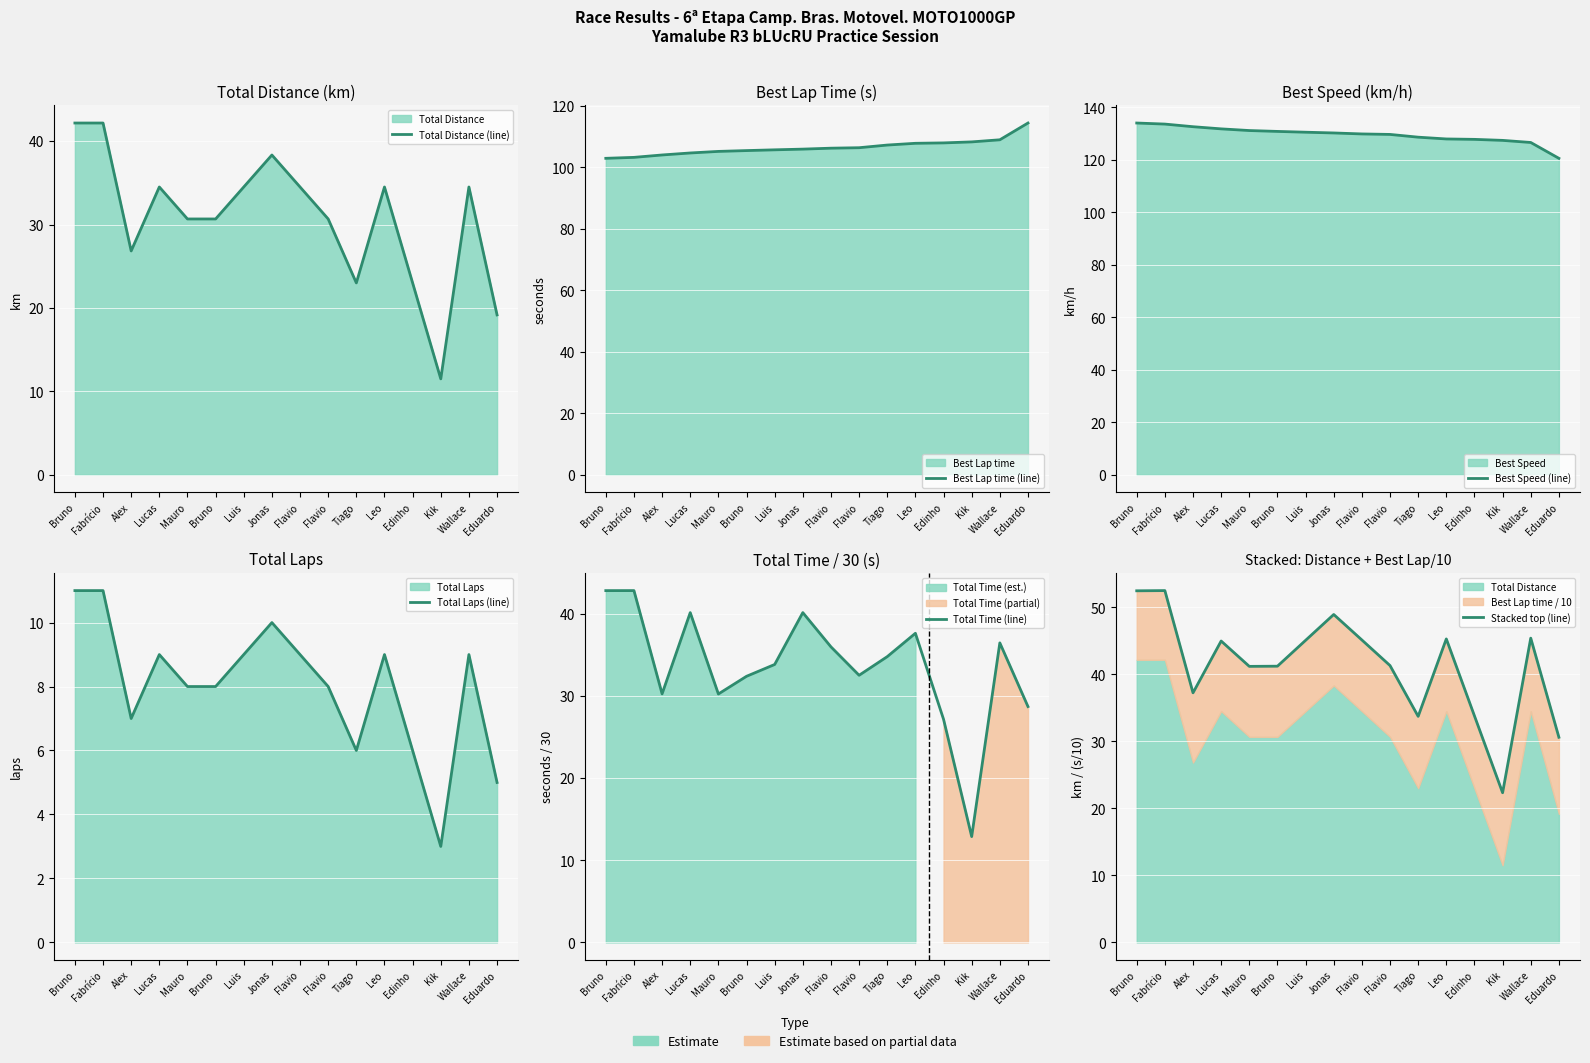

Reading left to right, list all the values displayed in this chart.

Total Distance (line): Bruno=42.2	Fabrício=42.2	Alex=26.8	Lucas=34.5	Mauro=30.7	Bruno=30.7	Luis=34.5	Jonas=38.4	Flavio=34.5	Flavio=30.7	Tiago=23.0	Leo=34.5	Edinho=23.0	Kik=11.5	Wallace=34.5	Eduardo=19.2
Best Lap time (line): Bruno=103.0	Fabrício=103.3	Alex=104.1	Lucas=104.7	Mauro=105.2	Bruno=105.5	Luis=105.7	Jonas=106.0	Flavio=106.3	Flavio=106.4	Tiago=107.3	Leo=107.9	Edinho=108.0	Kik=108.3	Wallace=109.0	Eduardo=114.5
Best Speed (line): Bruno=134.1	Fabrício=133.7	Alex=132.7	Lucas=131.8	Mauro=131.2	Bruno=130.9	Luis=130.6	Jonas=130.3	Flavio=129.9	Flavio=129.7	Tiago=128.7	Leo=128.0	Edinho=127.8	Kik=127.5	Wallace=126.7	Eduardo=120.6
Total Laps (line): Bruno=11.0	Fabrício=11.0	Alex=7.0	Lucas=9.0	Mauro=8.0	Bruno=8.0	Luis=9.0	Jonas=10.0	Flavio=9.0	Flavio=8.0	Tiago=6.0	Leo=9.0	Edinho=6.0	Kik=3.0	Wallace=9.0	Eduardo=5.0
Total Time (line): Bruno=42.9	Fabrício=42.9	Alex=30.3	Lucas=40.2	Mauro=30.3	Bruno=32.4	Luis=33.9	Jonas=40.2	Flavio=36.0	Flavio=32.5	Tiago=34.8	Leo=37.7	Edinho=27.2	Kik=12.9	Wallace=36.5	Eduardo=28.7
Stacked top (line): Bruno=52.5	Fabrício=52.5	Alex=37.3	Lucas=45.0	Mauro=41.2	Bruno=41.2	Luis=45.1	Jonas=48.9	Flavio=45.1	Flavio=41.3	Tiago=33.7	Leo=45.3	Edinho=33.8	Kik=22.3	Wallace=45.4	Eduardo=30.6